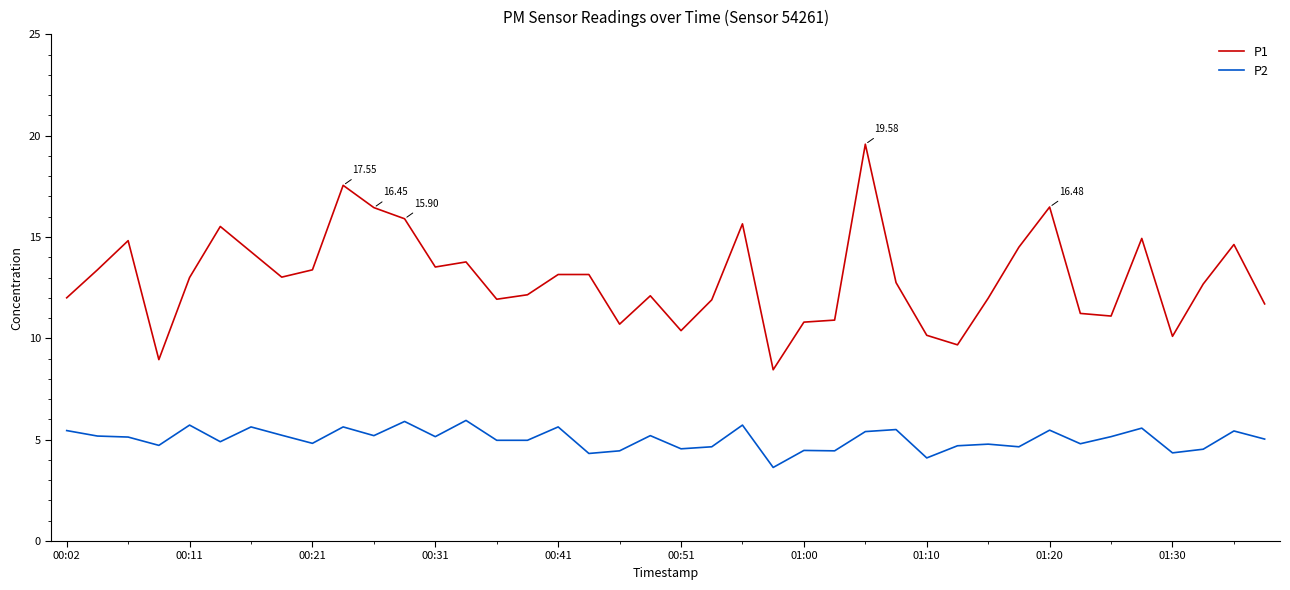

True or false: P1 and P2 cross at least once.

False